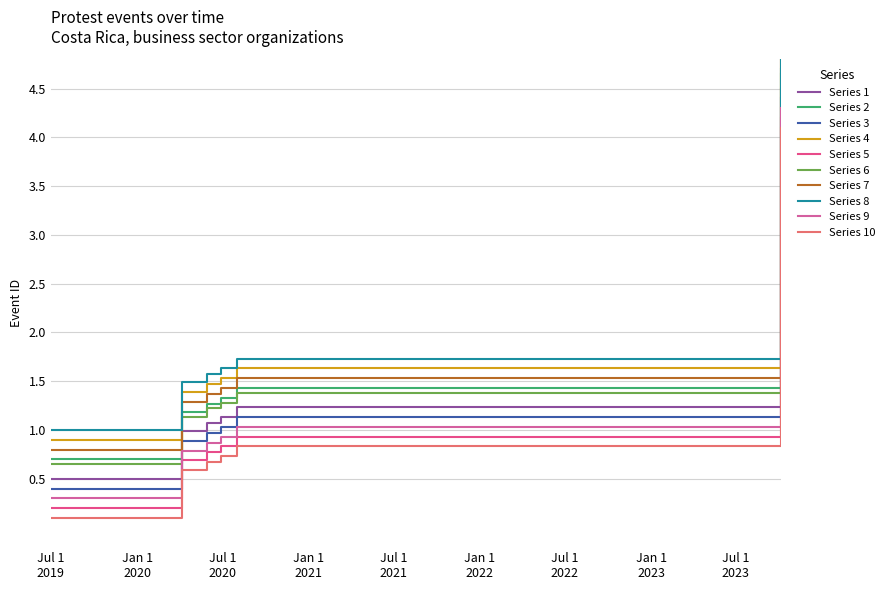

List the labels in order of value, smallest first.

2019-07-01, 2020-04-06, 2020-05-29, 2020-06-27, 2020-07-31, 2023-10-05